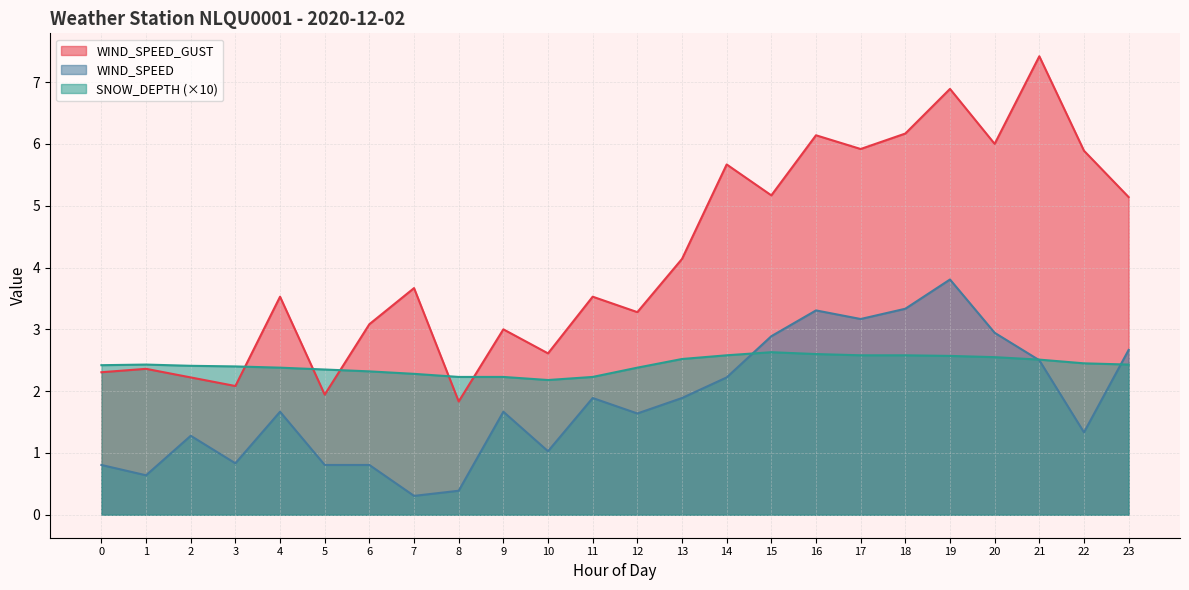

What is the approximate value of WIND_SPEED at 19?

3.8